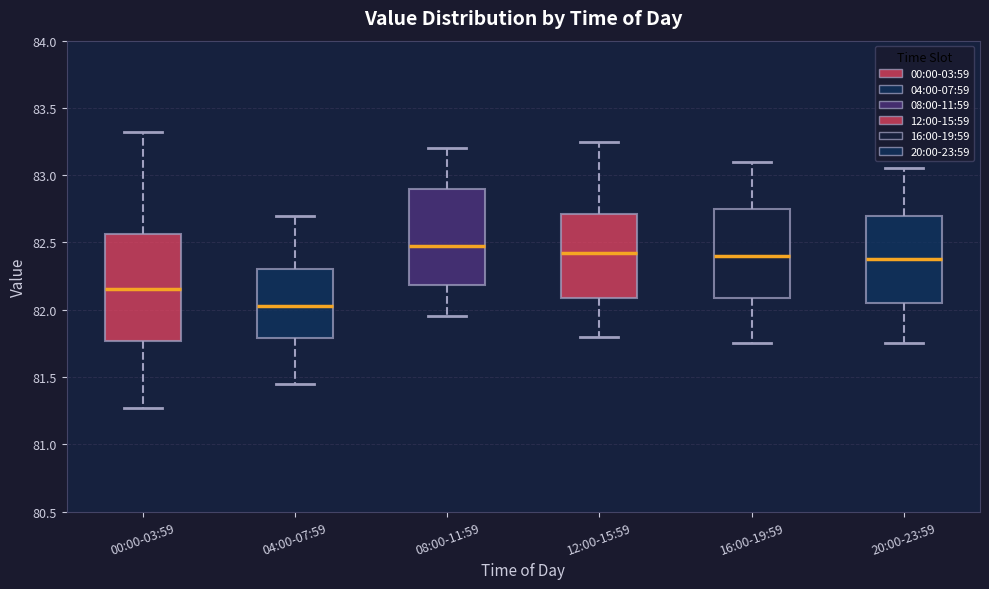

Comparing the boxes themselves (not the whiskers), which one is the tallest?

00:00-03:59